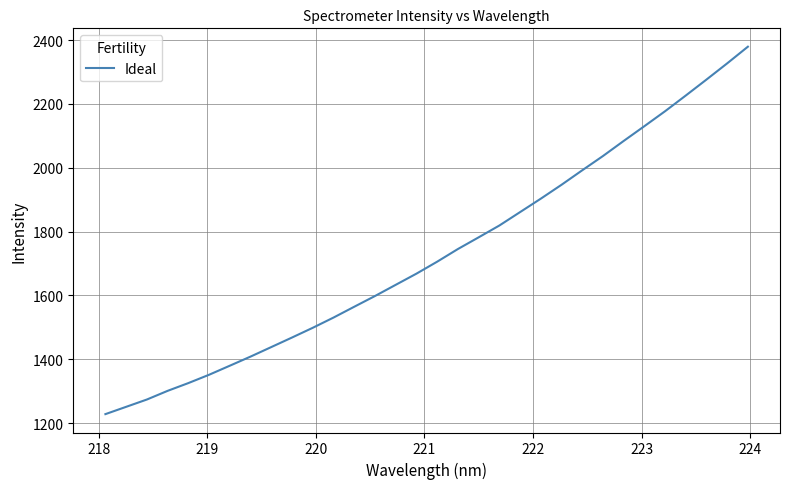

What is the minimum value shown in the chart?

1228.2